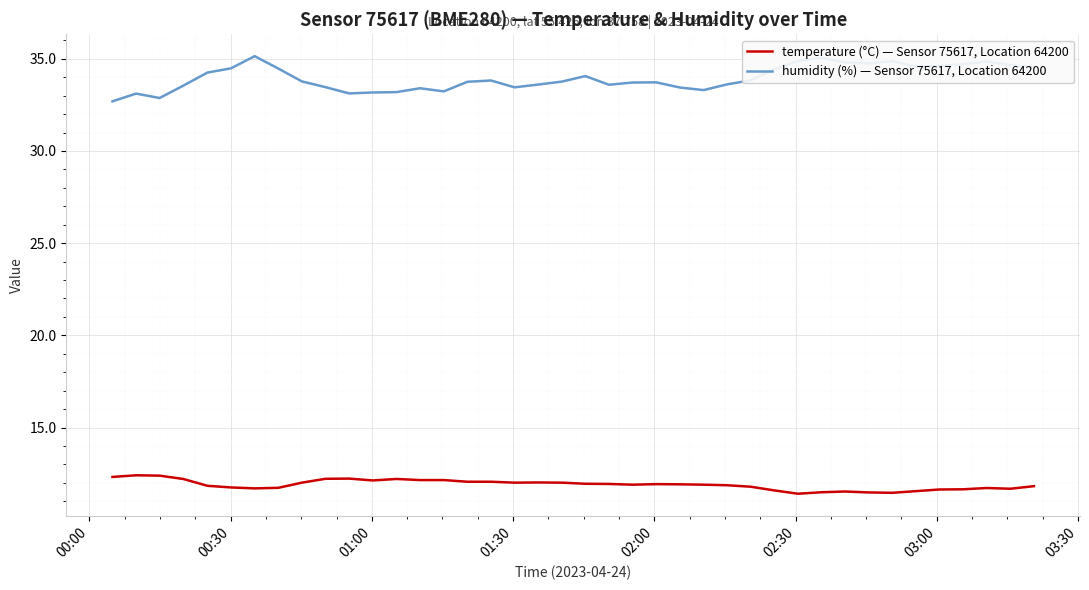

What is the difference between the maximum and minimum values in the temperature (°C) — Sensor 75617, Location 64200 series?

1.0